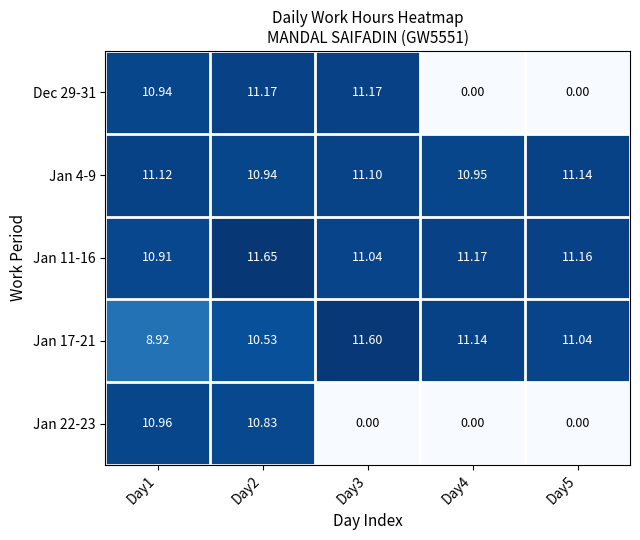

Is the value of Jan 11-16 at Day3 greater than the value of Jan 4-9 at Day3?

No